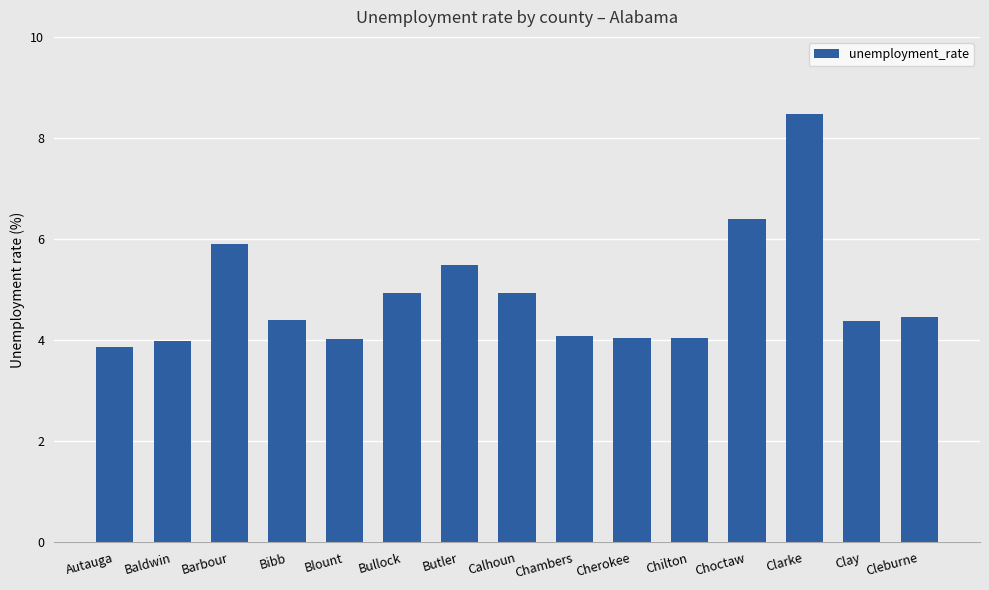

What is the change in value from Chilton to Clarke?

+4.4